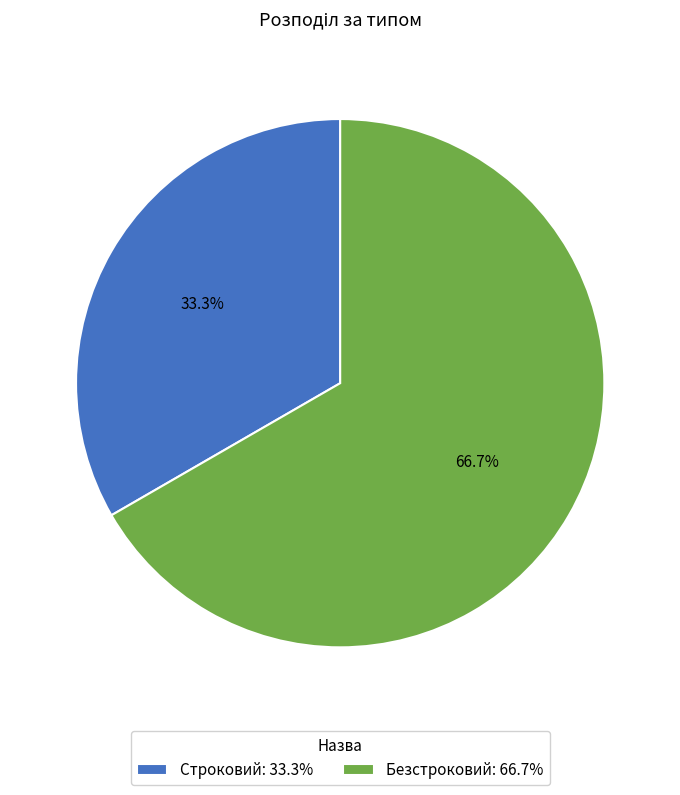

To the nearest percent, what percentage of the pie is Строковий?

33%